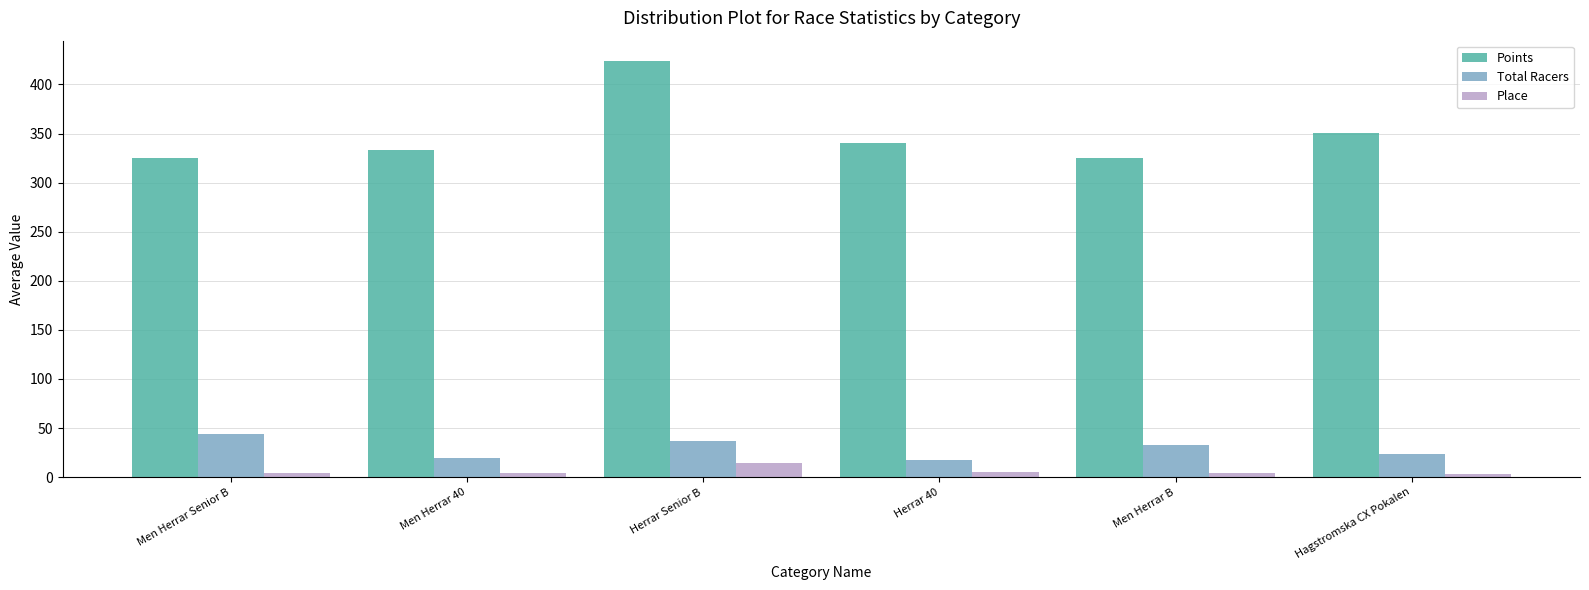

True or false: Points has a value of 563.3 at Hagstromska CX Pokalen.

False